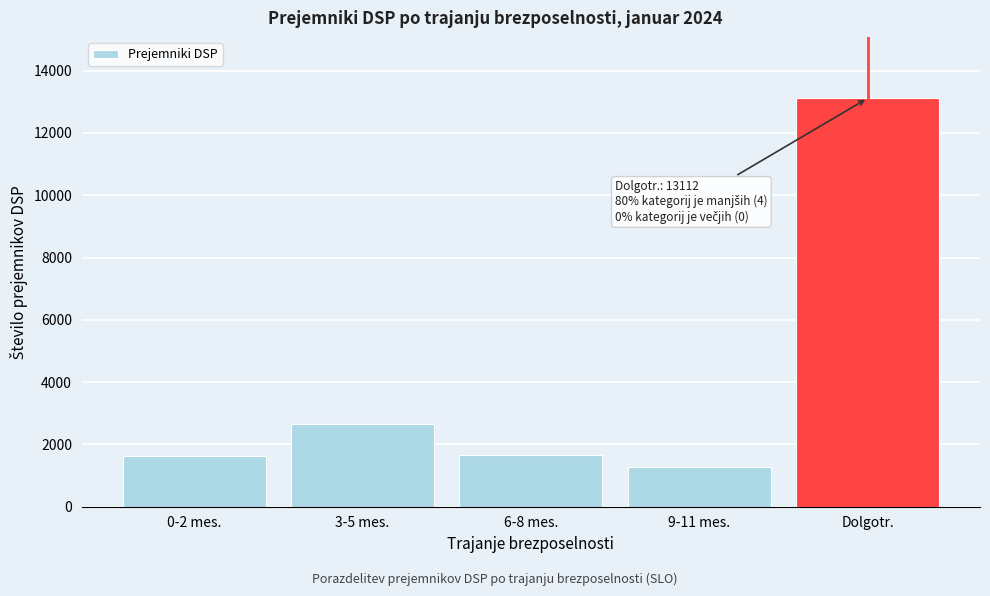

What is the greatest value displayed?

13112